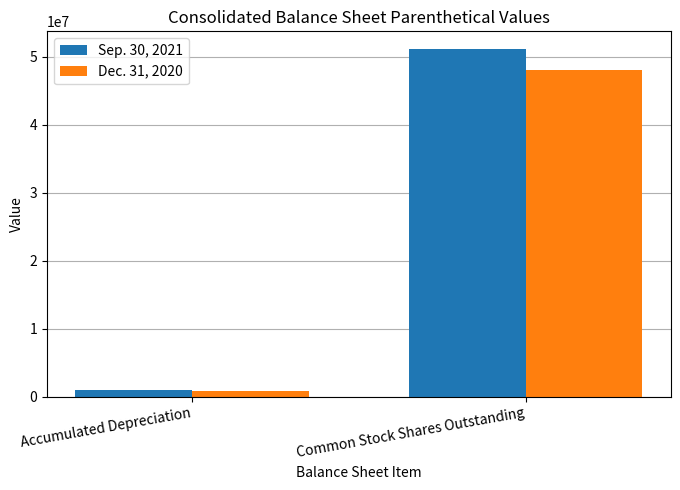

Rank the series at Common Stock Shares Outstanding from lowest to highest value.

Dec. 31, 2020, Sep. 30, 2021